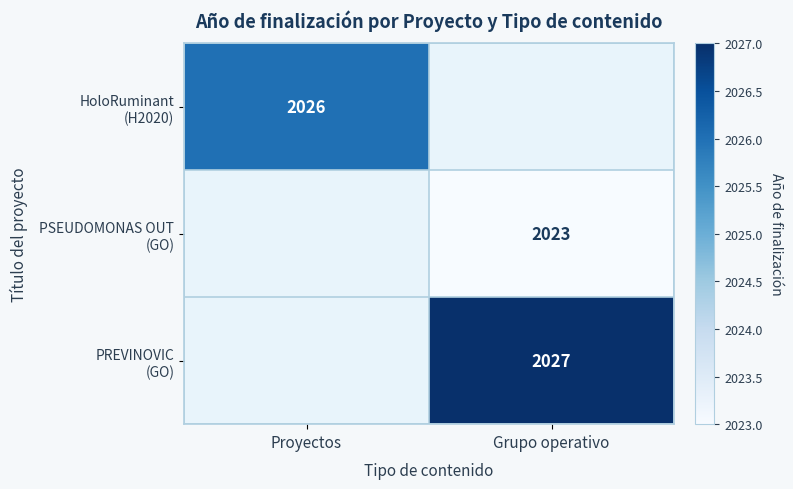

Is it true that PREVINOVIC (GO) equals -1364 at Proyectos?

False